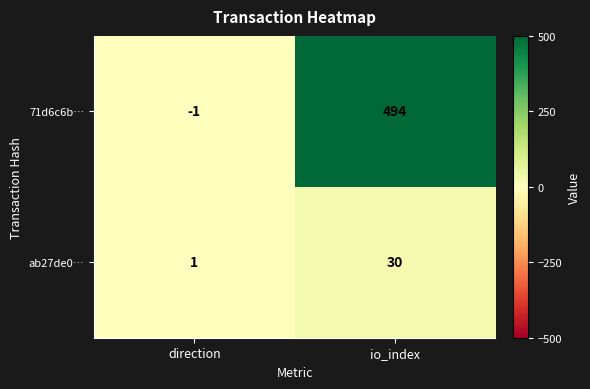

Which category has the lowest value across all series?

direction